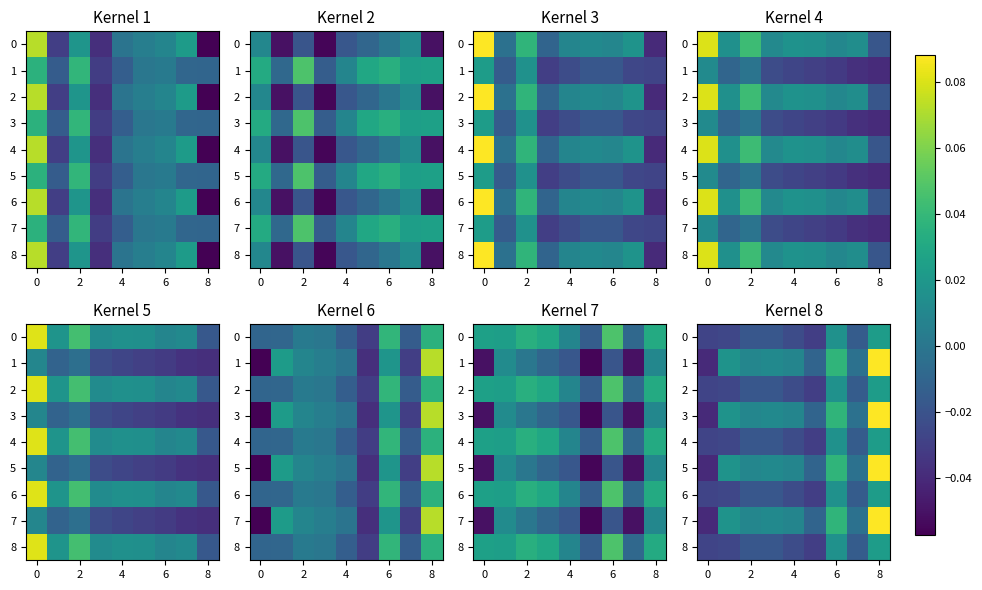

What is the total value across all series at 7?

-0.1